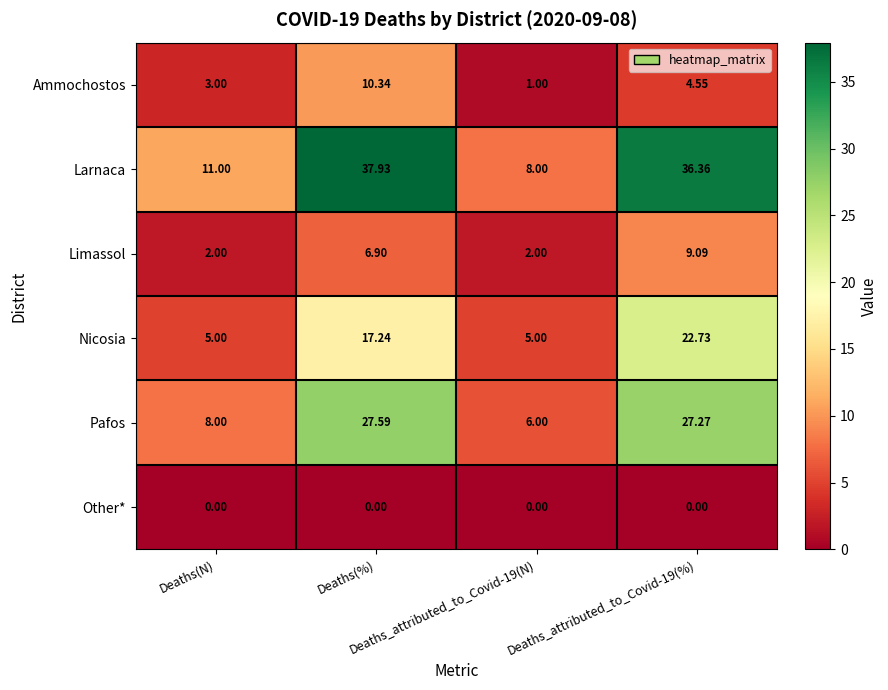

Rank the series by their maximum value, from lowest to highest.

Other*, Limassol, Ammochostos, Nicosia, Pafos, Larnaca